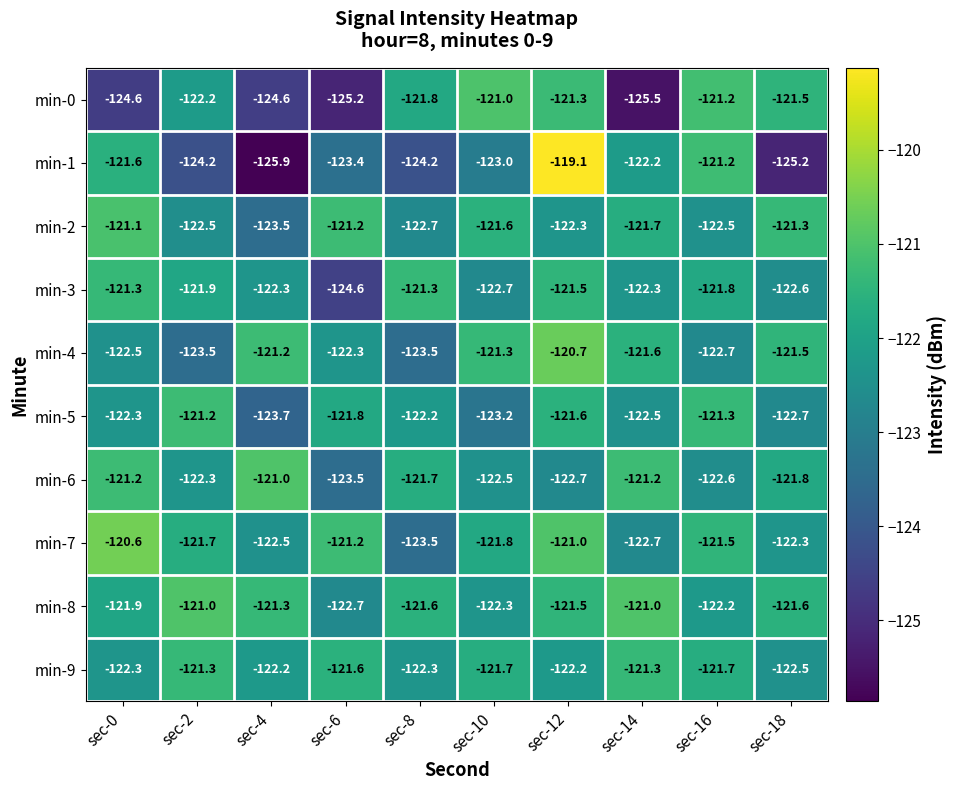

What is the difference between the highest and lowest values at sec-14?

4.5